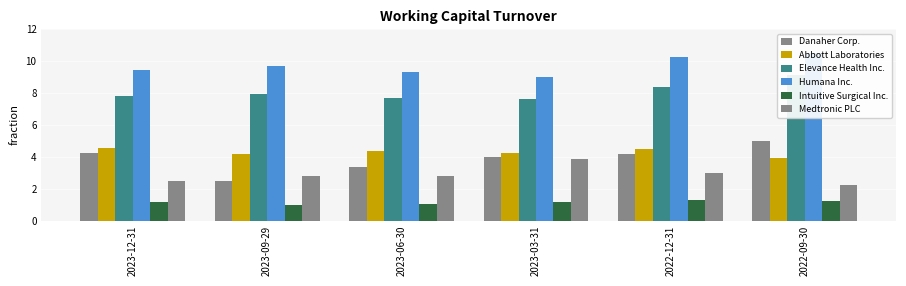

Reading left to right, extract all data points from this chart.

Danaher Corp.: 2023-12-31=4.2	2023-09-29=2.5	2023-06-30=3.4	2023-03-31=4.0	2022-12-31=4.2	2022-09-30=5.0
Abbott Laboratories: 2023-12-31=4.5	2023-09-29=4.2	2023-06-30=4.4	2023-03-31=4.2	2022-12-31=4.5	2022-09-30=3.9
Elevance Health Inc.: 2023-12-31=7.8	2023-09-29=7.9	2023-06-30=7.7	2023-03-31=7.6	2022-12-31=8.4	2022-09-30=9.1
Humana Inc.: 2023-12-31=9.5	2023-09-29=9.7	2023-06-30=9.3	2023-03-31=9.0	2022-12-31=10.3	2022-09-30=10.5
Intuitive Surgical Inc.: 2023-12-31=1.1	2023-09-29=0.9	2023-06-30=1.0	2023-03-31=1.1	2022-12-31=1.3	2022-09-30=1.2
Medtronic PLC: 2023-12-31=2.5	2023-09-29=2.8	2023-06-30=2.8	2023-03-31=3.8	2022-12-31=3.0	2022-09-30=2.2